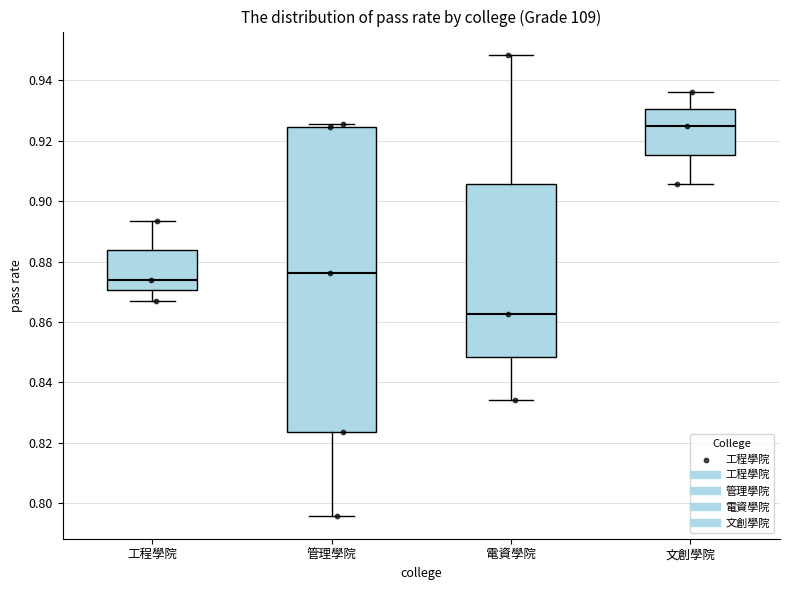

Reading left to right, transcribe this box plot: for each box, give where its median line is, the range the box spans, and where its two whiskers end, as read against the y-axis. The values are not printed on the chart, so give them approximately, as read against the axis.

工程學院: median 0.874, box 0.870 to 0.884, whiskers 0.868 to 0.894
管理學院: median 0.876, box 0.824 to 0.924, whiskers 0.796 to 0.926
電資學院: median 0.862, box 0.848 to 0.906, whiskers 0.834 to 0.948
文創學院: median 0.926, box 0.916 to 0.930, whiskers 0.906 to 0.936